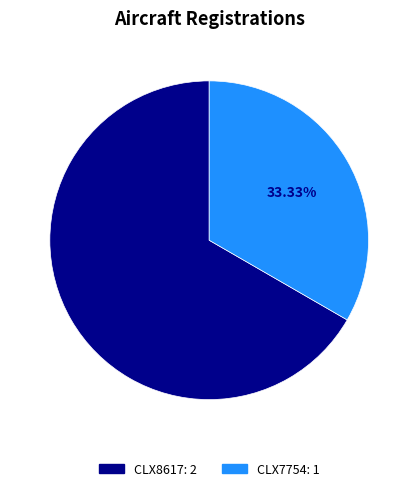

Which has a higher value, CLX8617 or CLX7754?

CLX8617